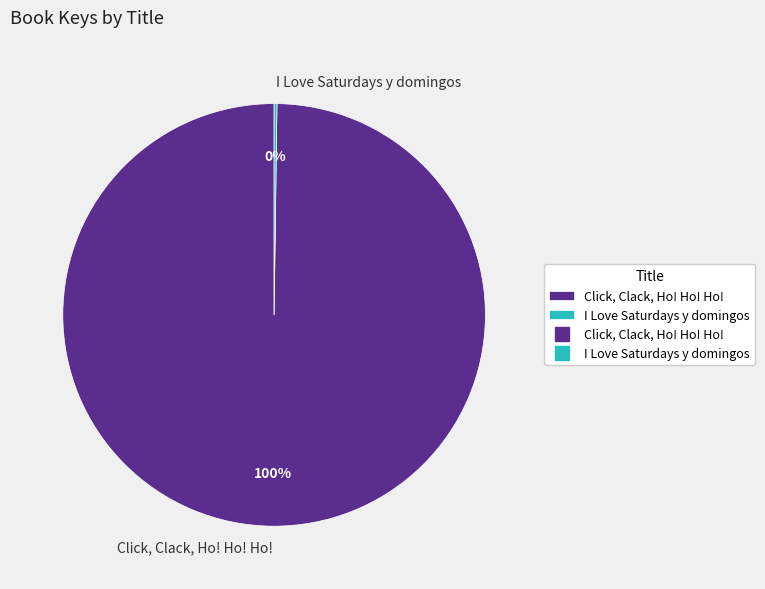

Which category accounts for the majority?

Click, Clack, Ho! Ho! Ho!